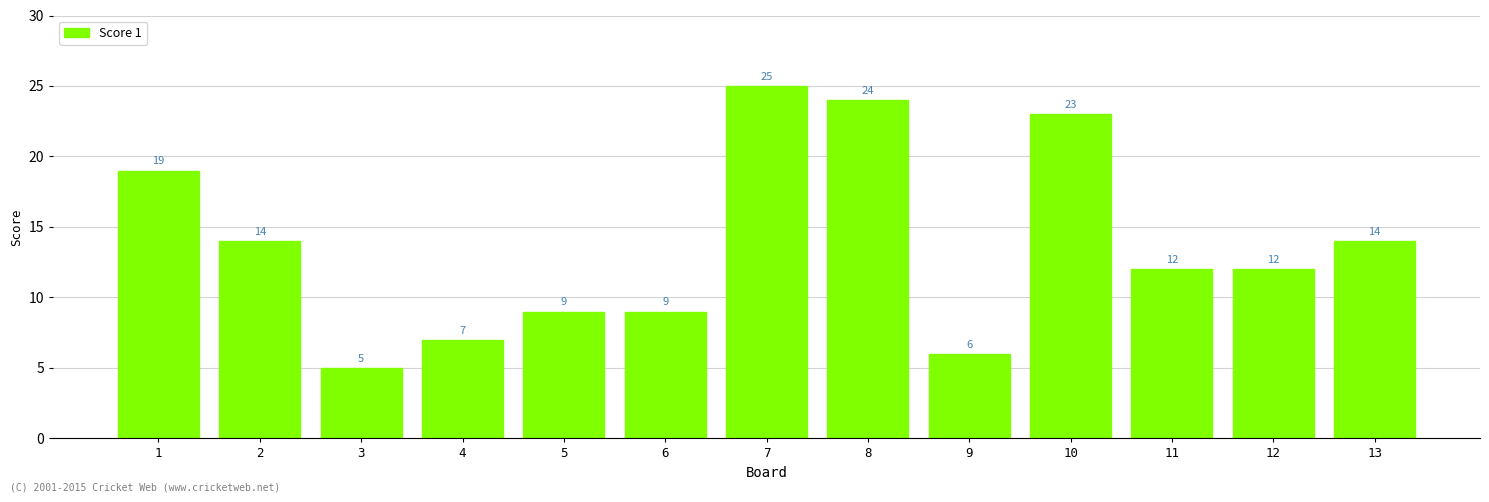

How many bars are there in total?

13